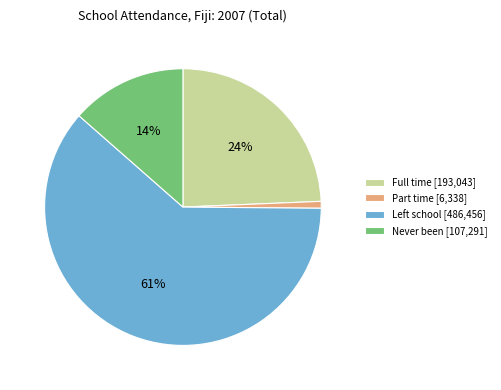

Count the number of slices in the pie.

4